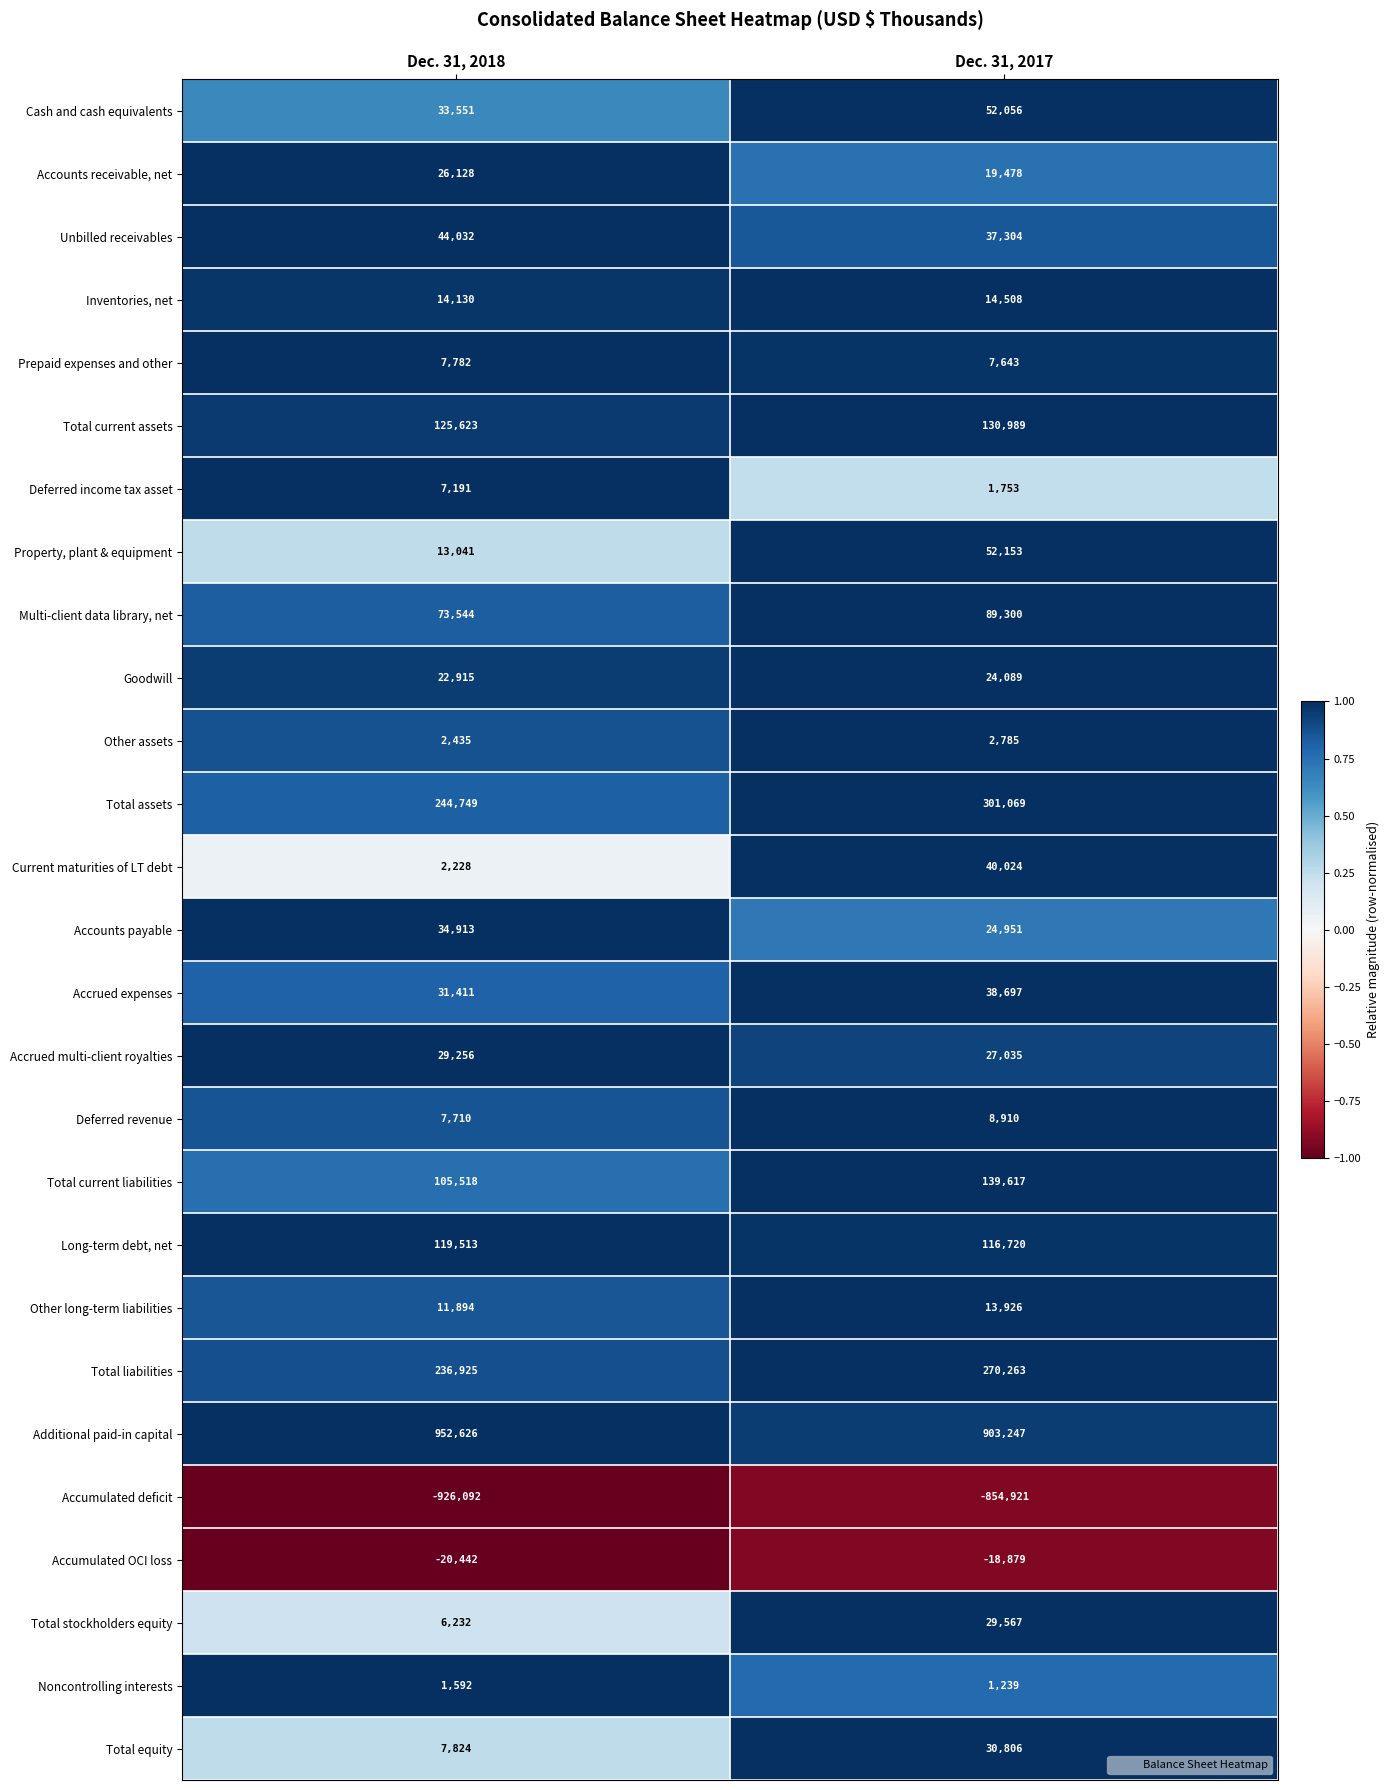

Is it true that Total current liabilities equals 34316 at Dec. 31, 2018?

False